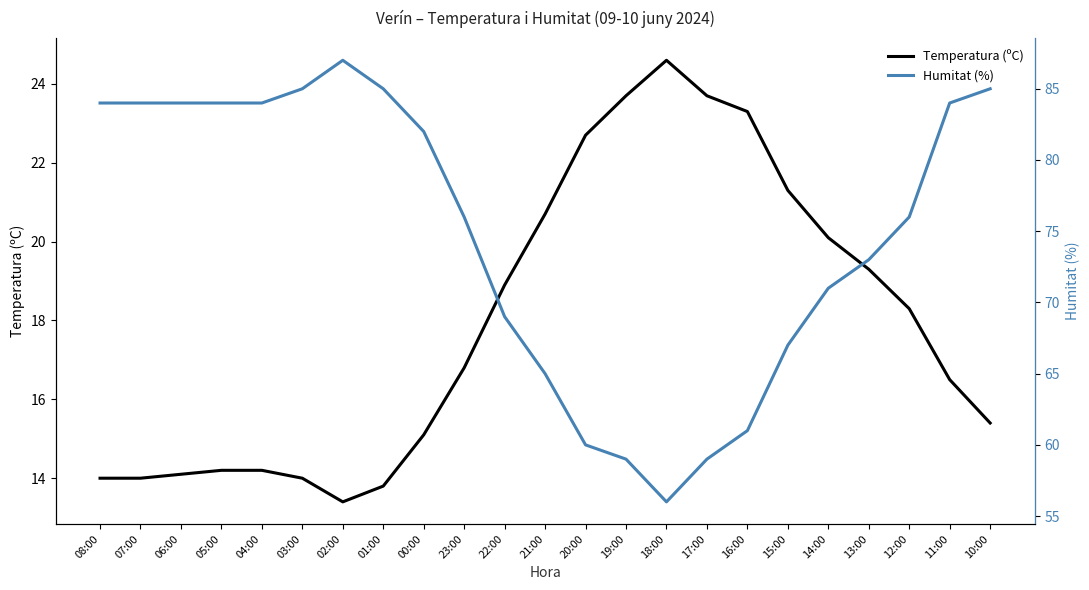

True or false: Temperatura (ºC) and Humitat (%) intersect in this chart.

False